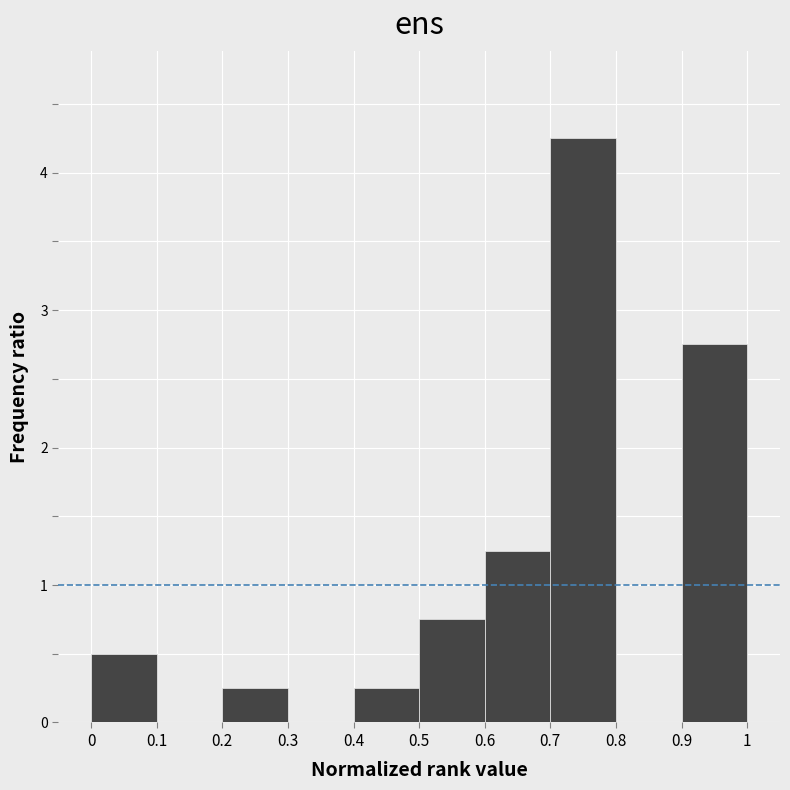

Reading left to right, list every bar in this chart as the range it spans on the x-axis followed by its height. The values are not printed on the chart, so give them approximately, as read against the axis.

0 to 0.1: 0.5
0.1 to 0.2: 0
0.2 to 0.3: 0.3
0.3 to 0.4: 0
0.4 to 0.5: 0.3
0.5 to 0.6: 0.8
0.6 to 0.7: 1.3
0.7 to 0.8: 4.3
0.8 to 0.9: 0
0.9 to 1: 2.8